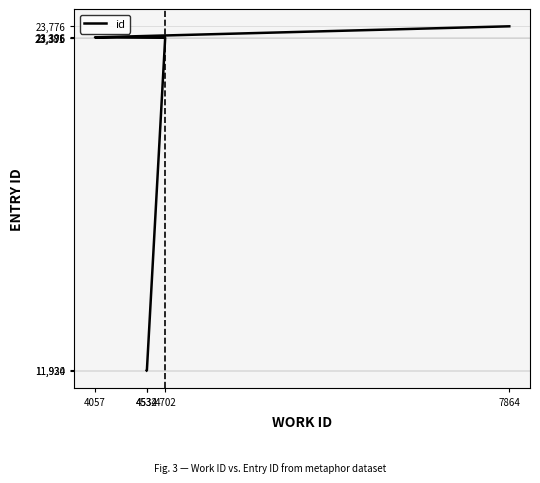

What is the sum of the values at 4534 and 4702?

35311